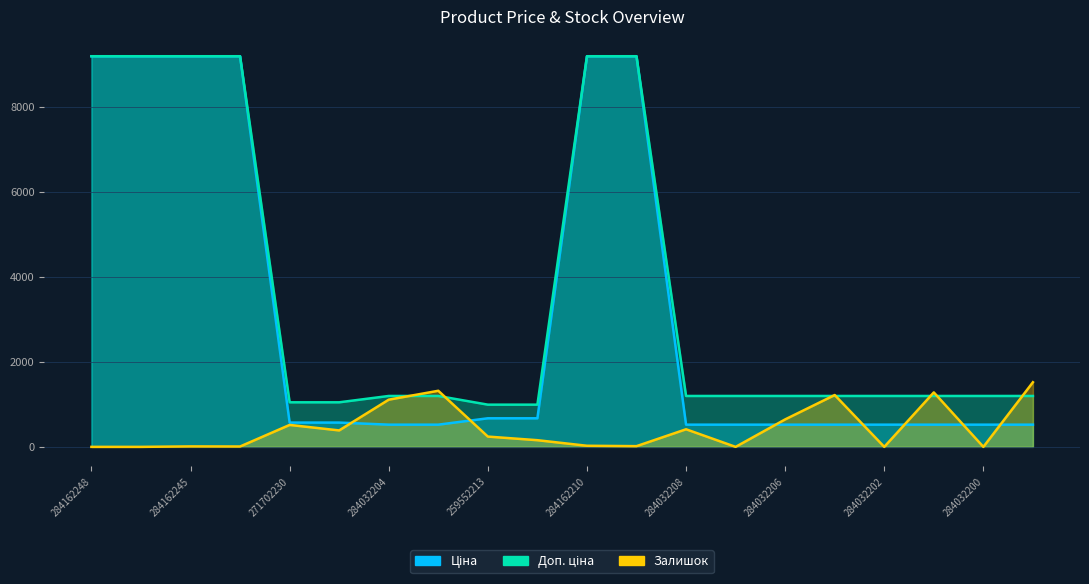

At which category does Залишок reach its first local peak?

284162245